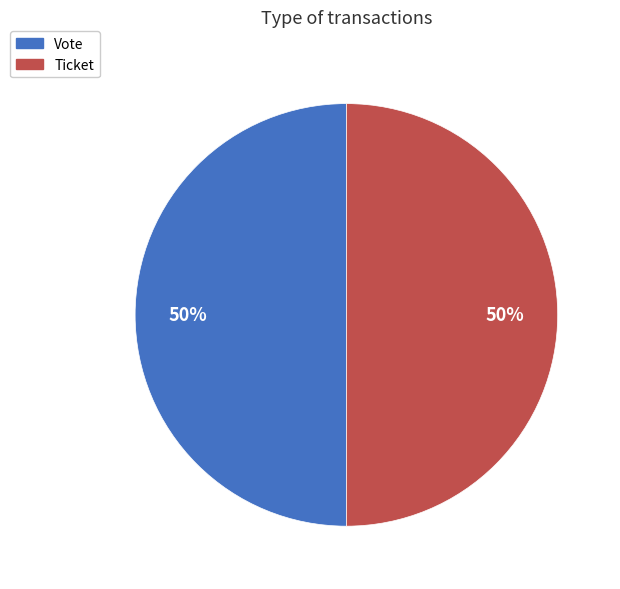

Approximately how many times larger is the value at Ticket compared to Vote?

1.0